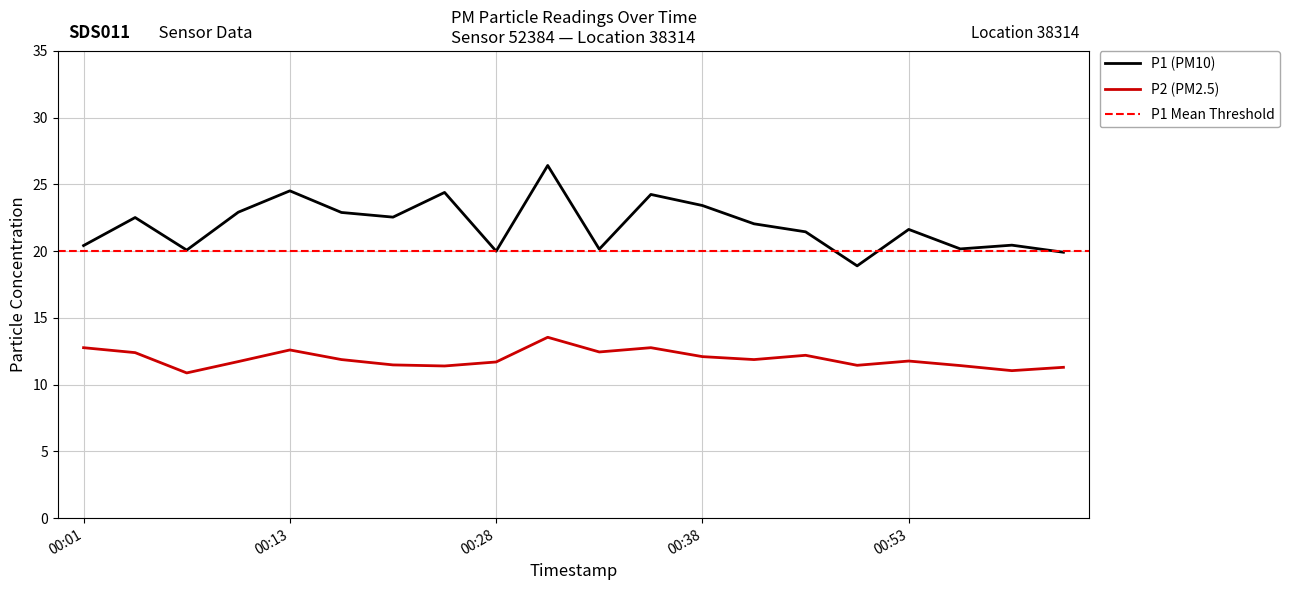

What is the sum of all P1 values?

439.1